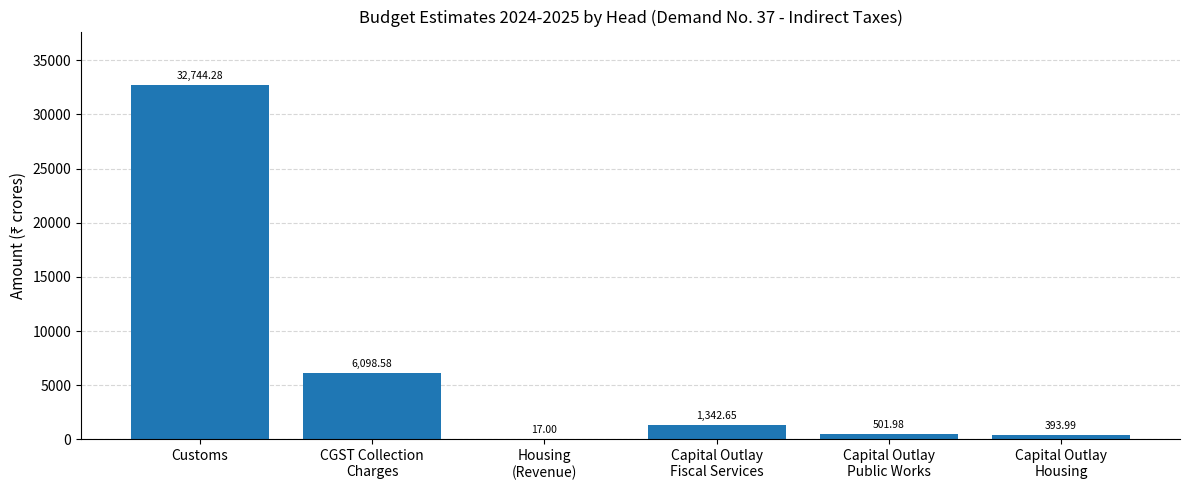

What is the sum of the values at Capital Outlay
Housing and Capital Outlay
Fiscal Services?

1736.6